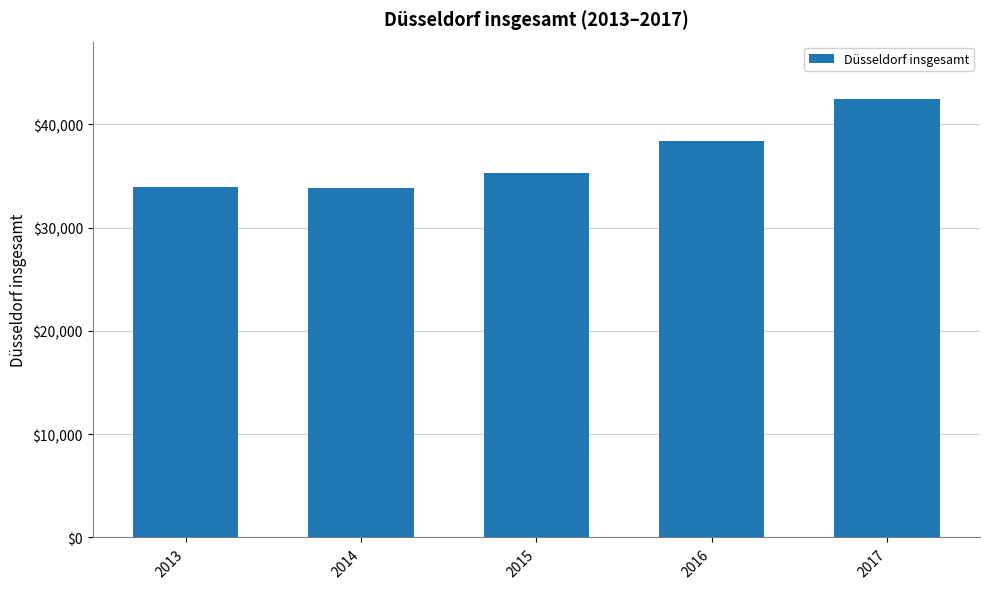

Which category has the highest value across all series?

2017